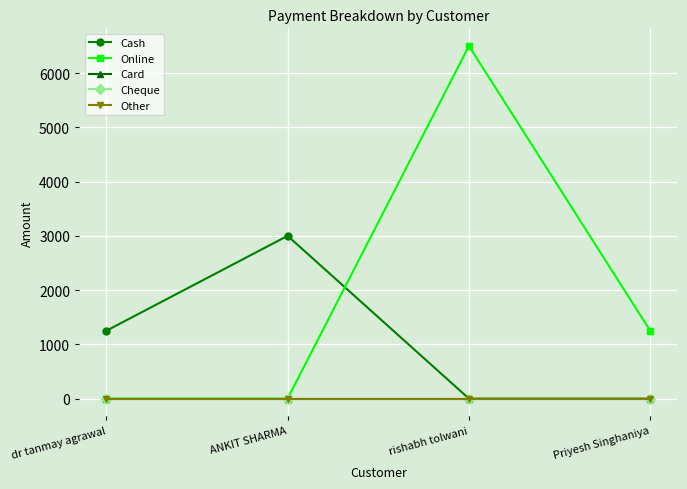

Which series has the widest spread of values?

Online